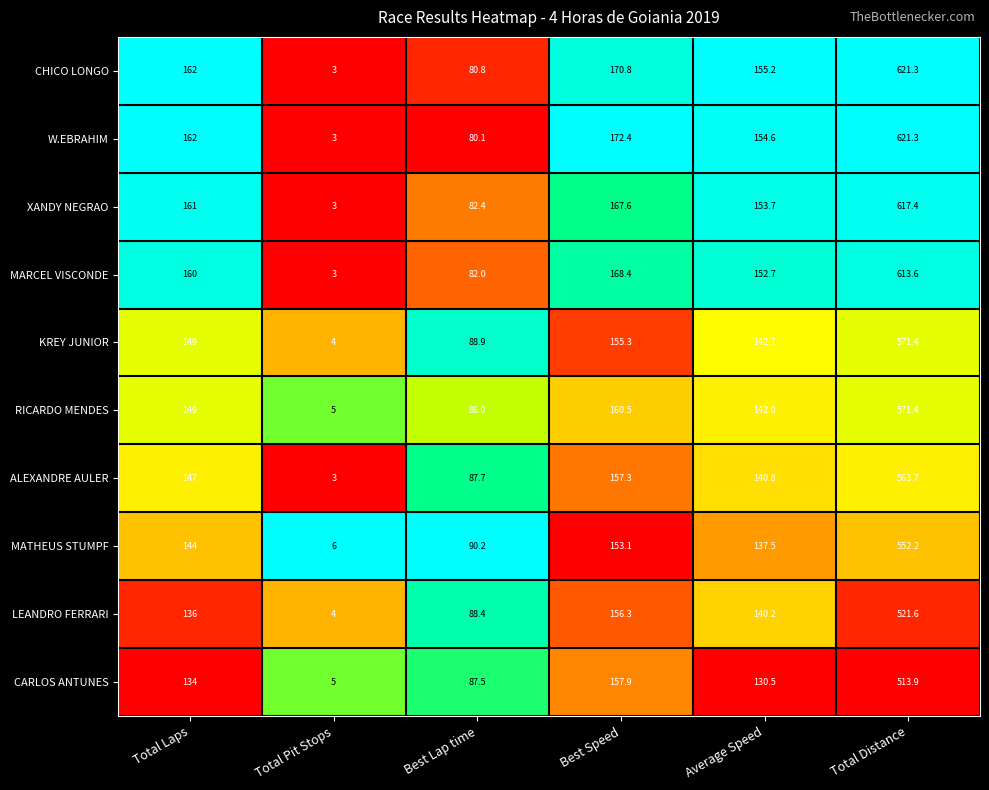

What is the total value across all series at Total Pit Stops?

39.0